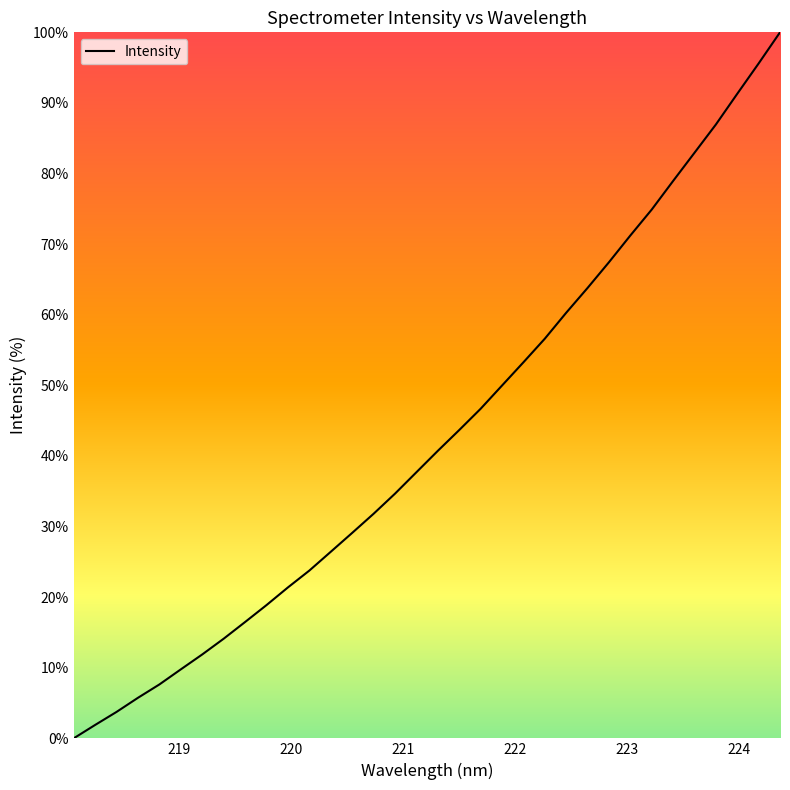

What is the difference between the maximum and minimum values?

100.0